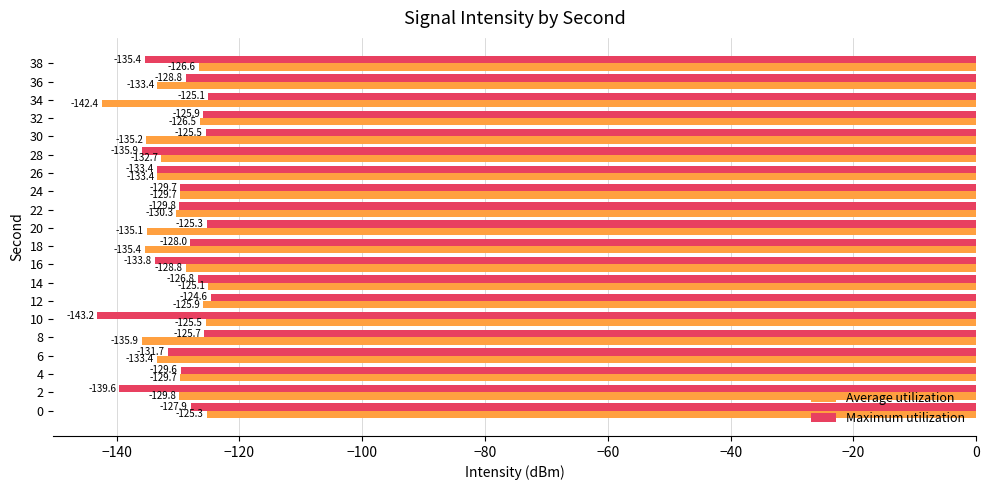

How many series are shown in this chart?

2